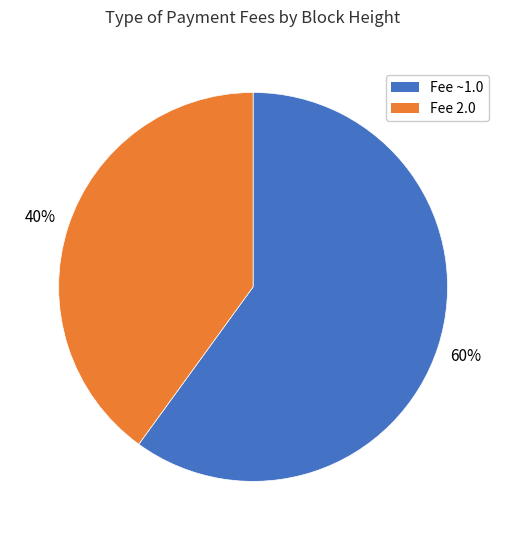

Is there any slice that represents more than half of the pie?

Yes